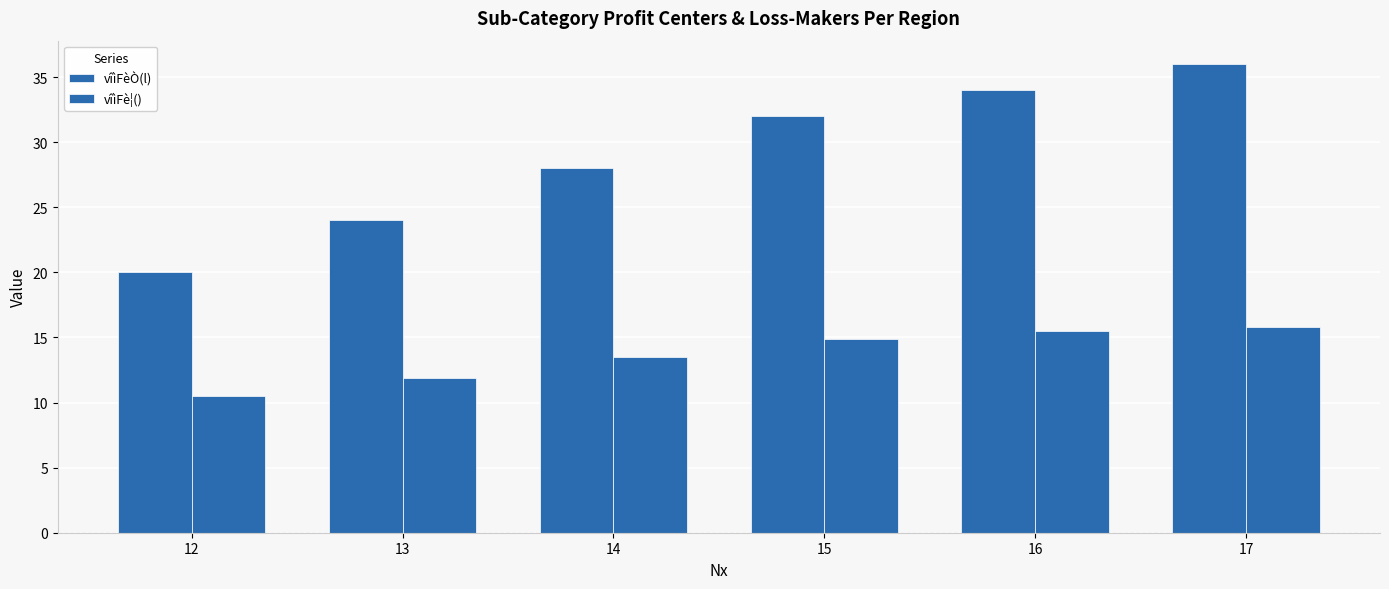

At 17, list the series in order from smallest to largest.

vîìFè¦(), vîìFèÒ(l)